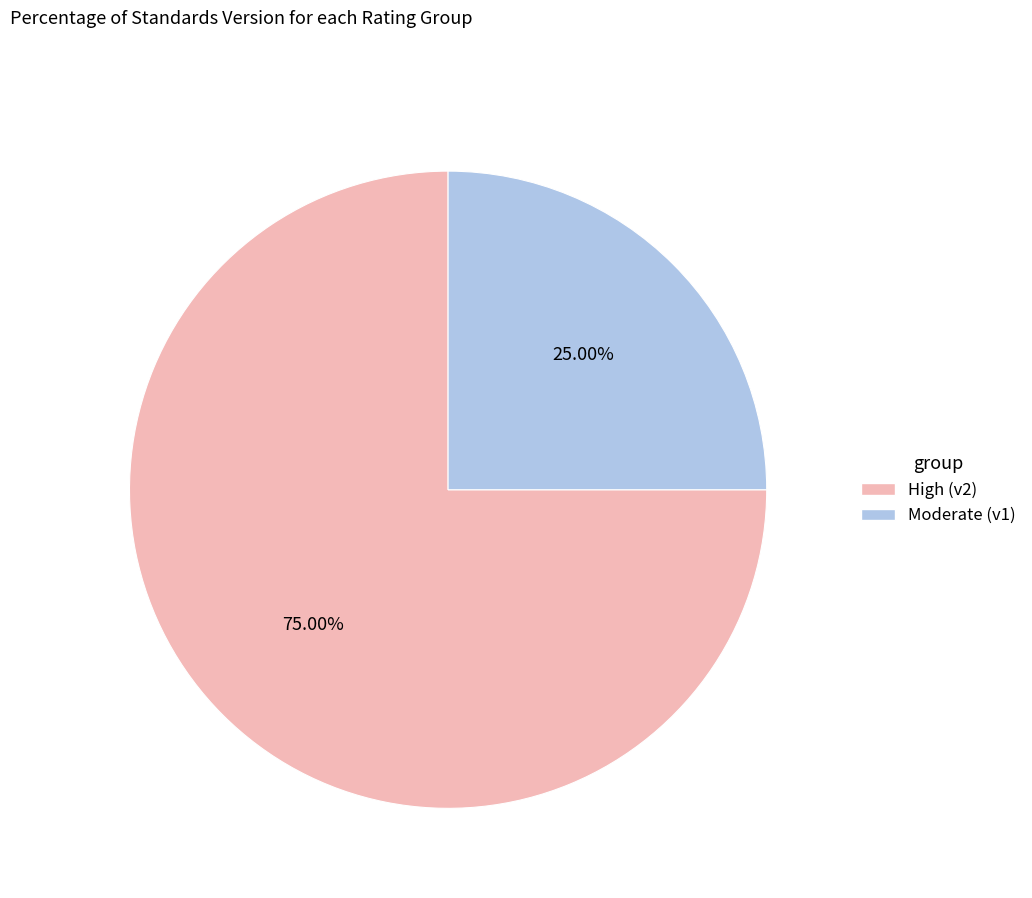

Approximately how many times larger is the value at Moderate (v1) compared to High (v2)?

0.3